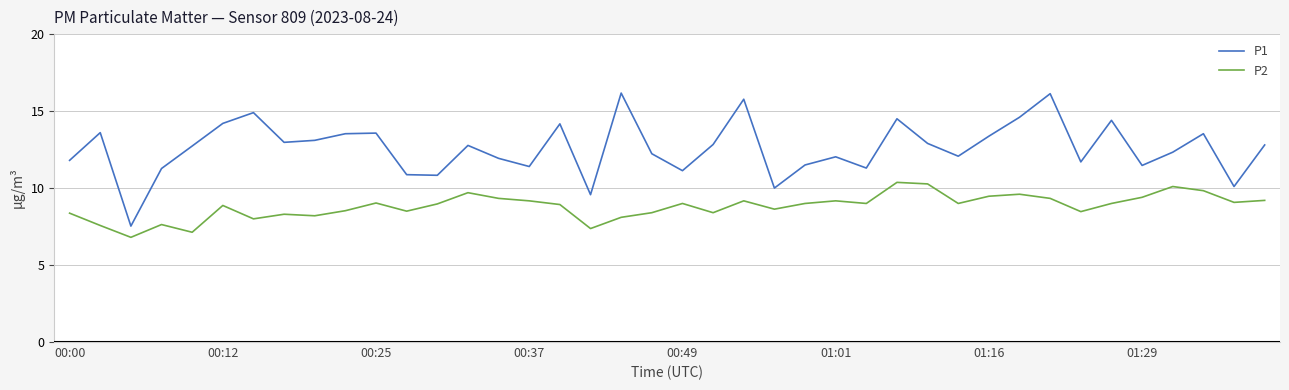

What is the lowest value of the P2 series?

6.8